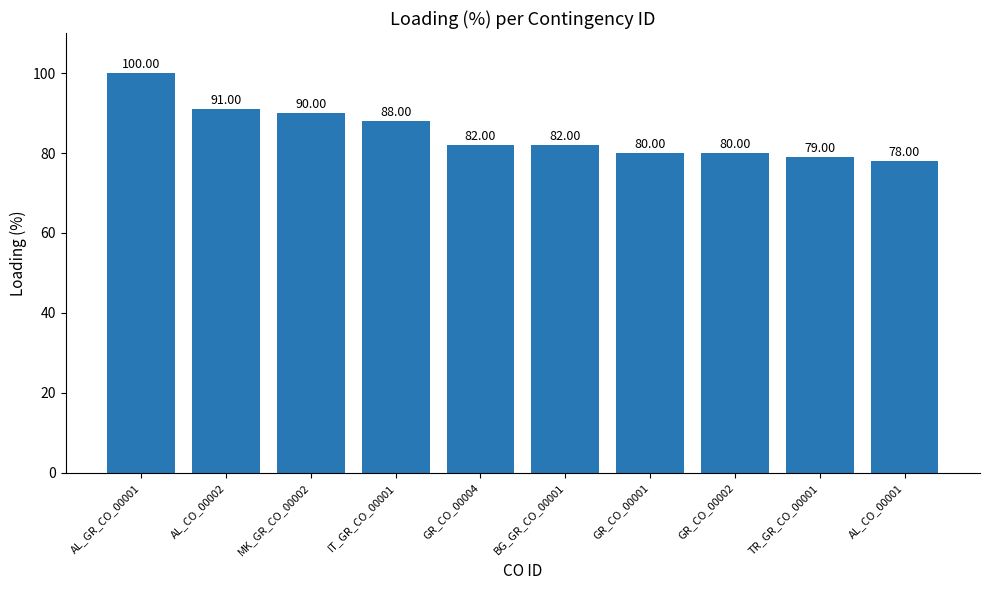

Reading left to right, list all the values displayed in this chart.

AL_GR_CO_00001=100	AL_CO_00002=91	MK_GR_CO_00002=90	IT_GR_CO_00001=88	GR_CO_00004=82	BG_GR_CO_00001=82	GR_CO_00001=80	GR_CO_00002=80	TR_GR_CO_00001=79	AL_CO_00001=78